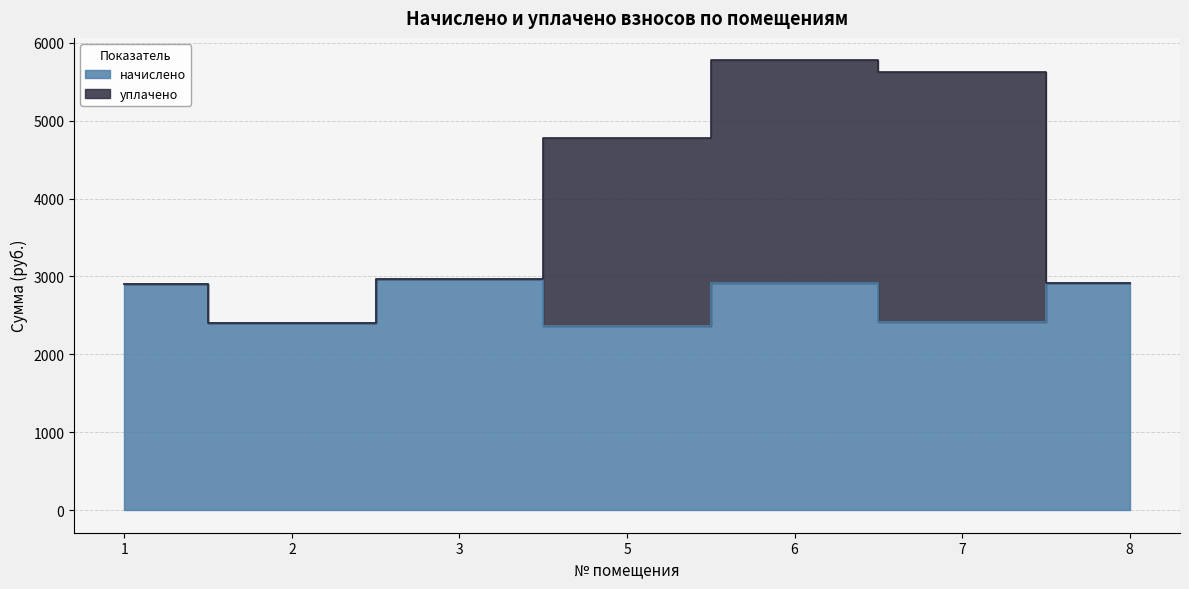

Reading left to right, transcribe all the data shown in this chart.

начислено: 1=2907.2	2=2397.6	3=2965.8	5=2364.6	6=2914.5	7=2412.2	8=2910.8
уплачено: 1=2907.2	2=2397.6	3=2965.8	5=4778.0	6=5773.8	7=5628.6	8=2910.8